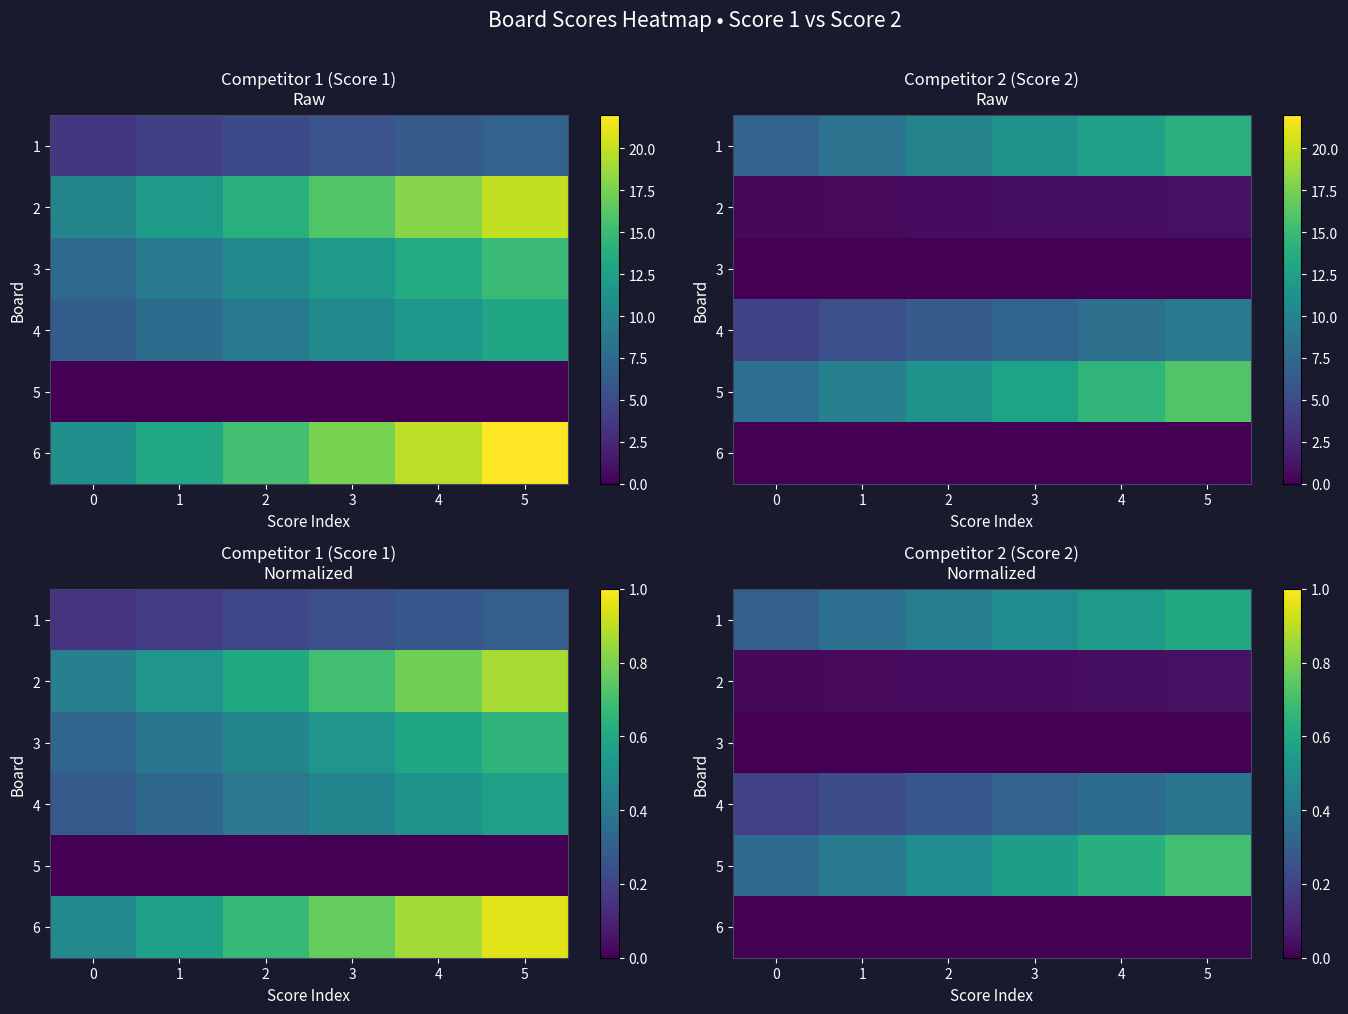

How many data points does each series have?

6